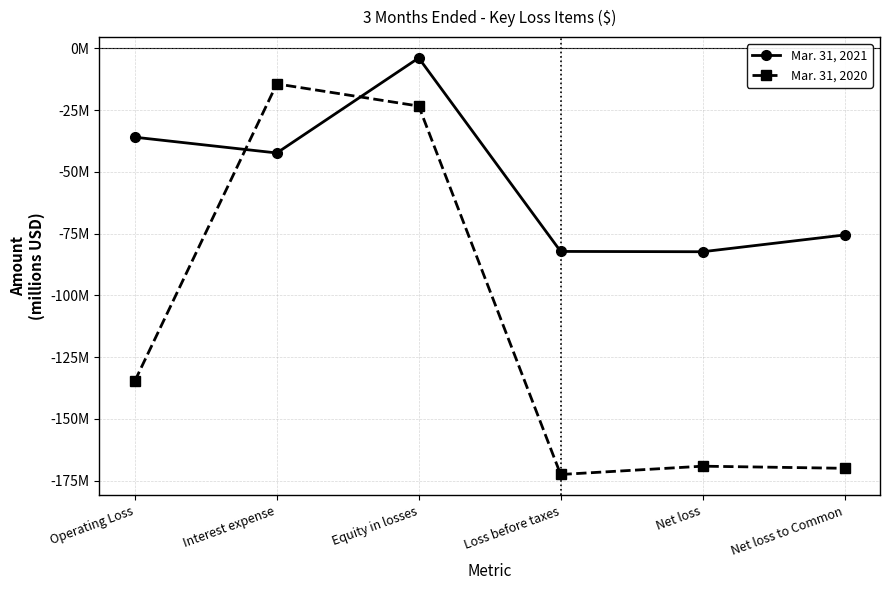

Reading left to right, extract all data points from this chart.

Mar. 31, 2021: -36.0	-42.4	-3.9	-82.2	-82.4	-75.6
Mar. 31, 2020: -134.7	-14.4	-23.4	-172.5	-169.1	-170.0